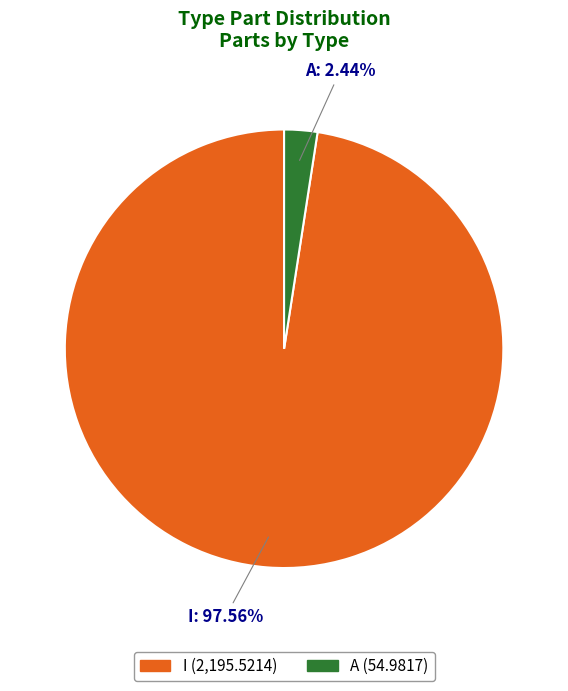

Is there a majority slice in this chart?

Yes